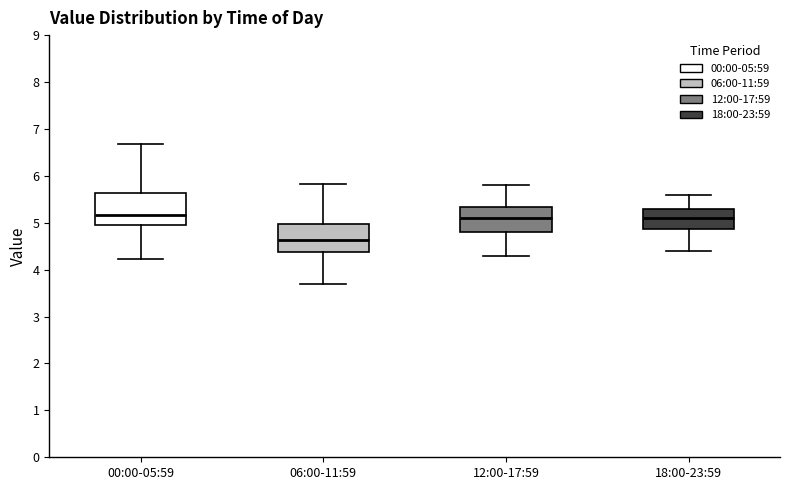

Where does the median line of the box for 00:00-05:59 sit on the y-axis? The values are not printed on the chart, so give them approximately, as read against the axis.

5.2